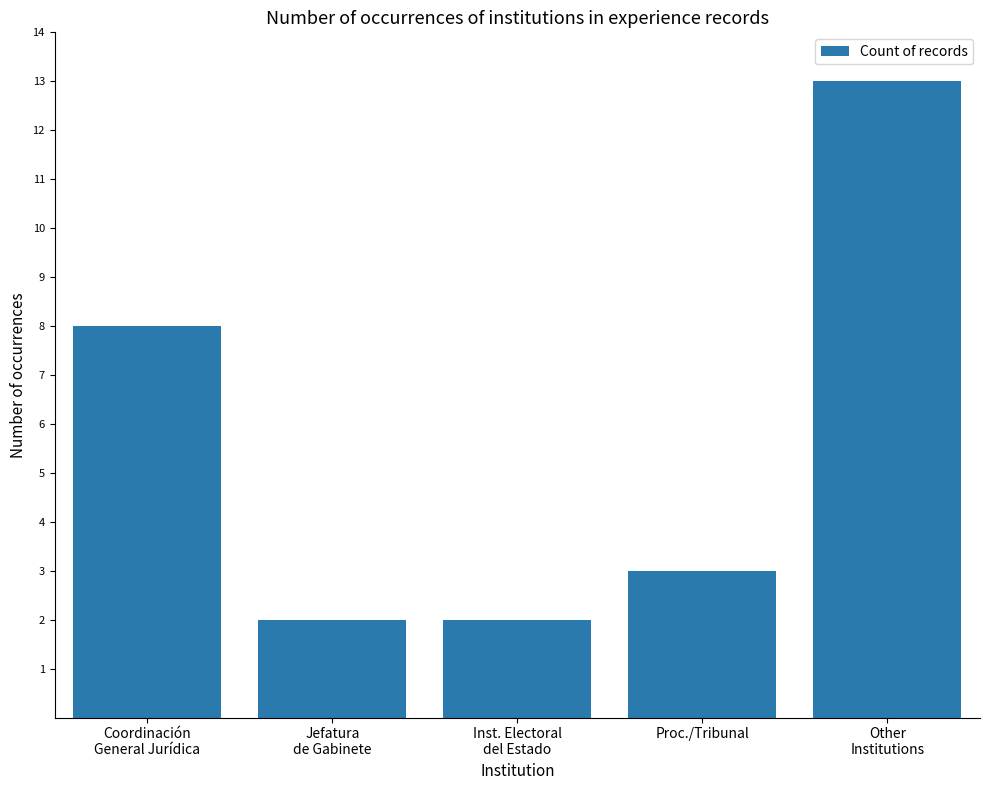

At which label is the value closest to 7?

Coordinación
General Jurídica